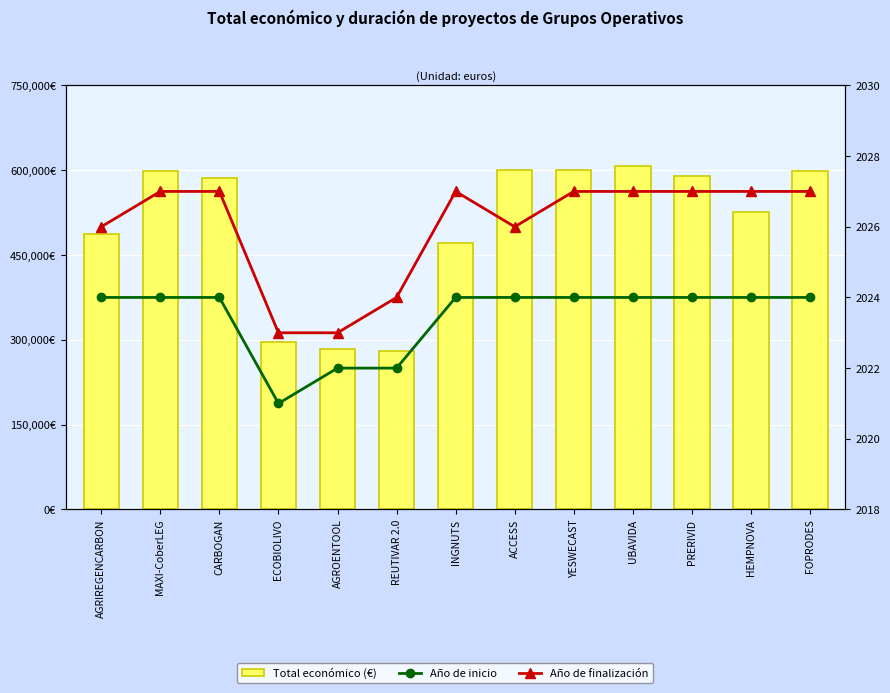

At which label does Total económico (€) first exceed 585914?

MAXI-CoberLEG